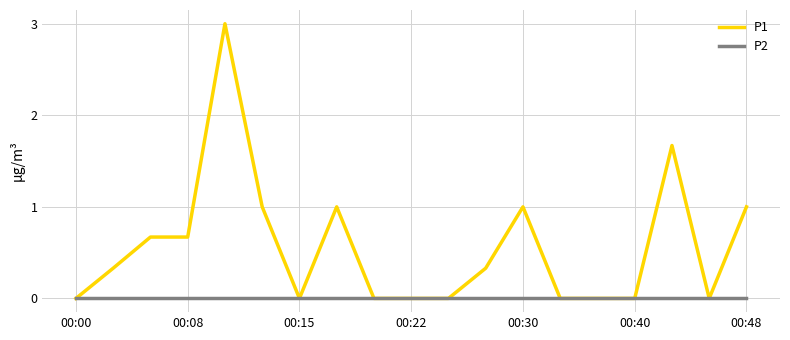

Which series has the largest total across all categories?

P1